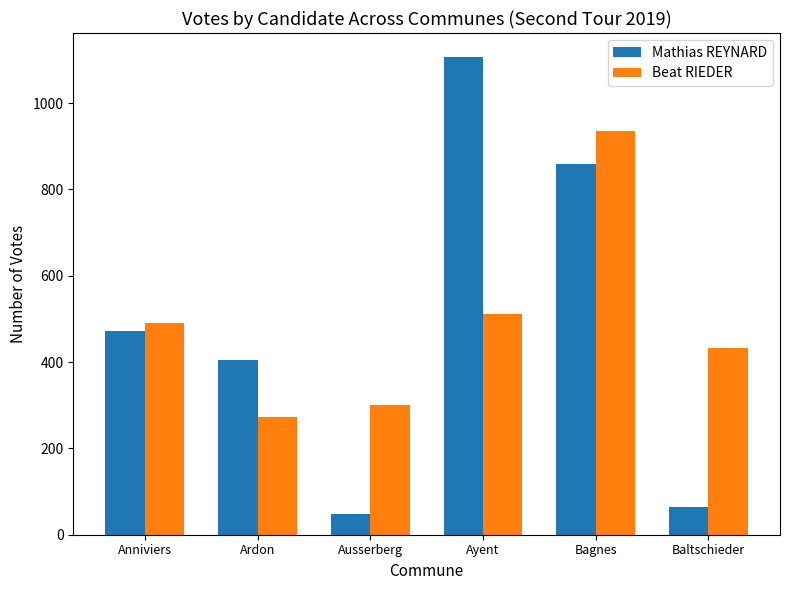

Rank the series by their maximum value, from lowest to highest.

Beat RIEDER, Mathias REYNARD